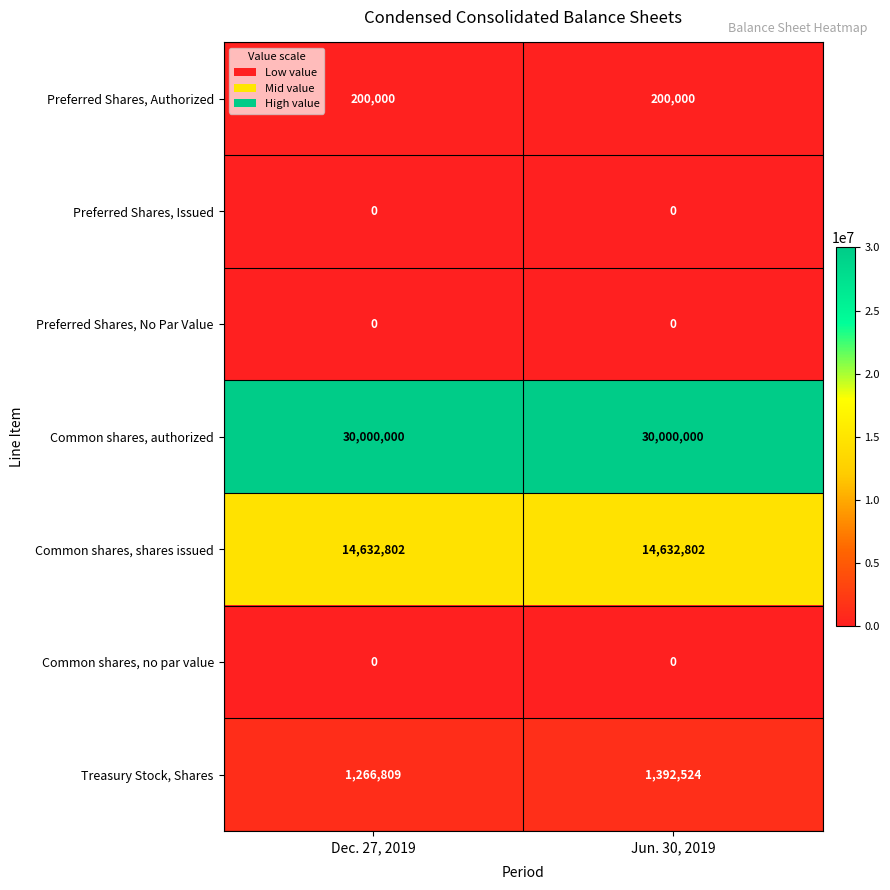

Is the value of Common shares, no par value at Jun. 30, 2019 greater than the value of Preferred Shares, Authorized at Dec. 27, 2019?

No